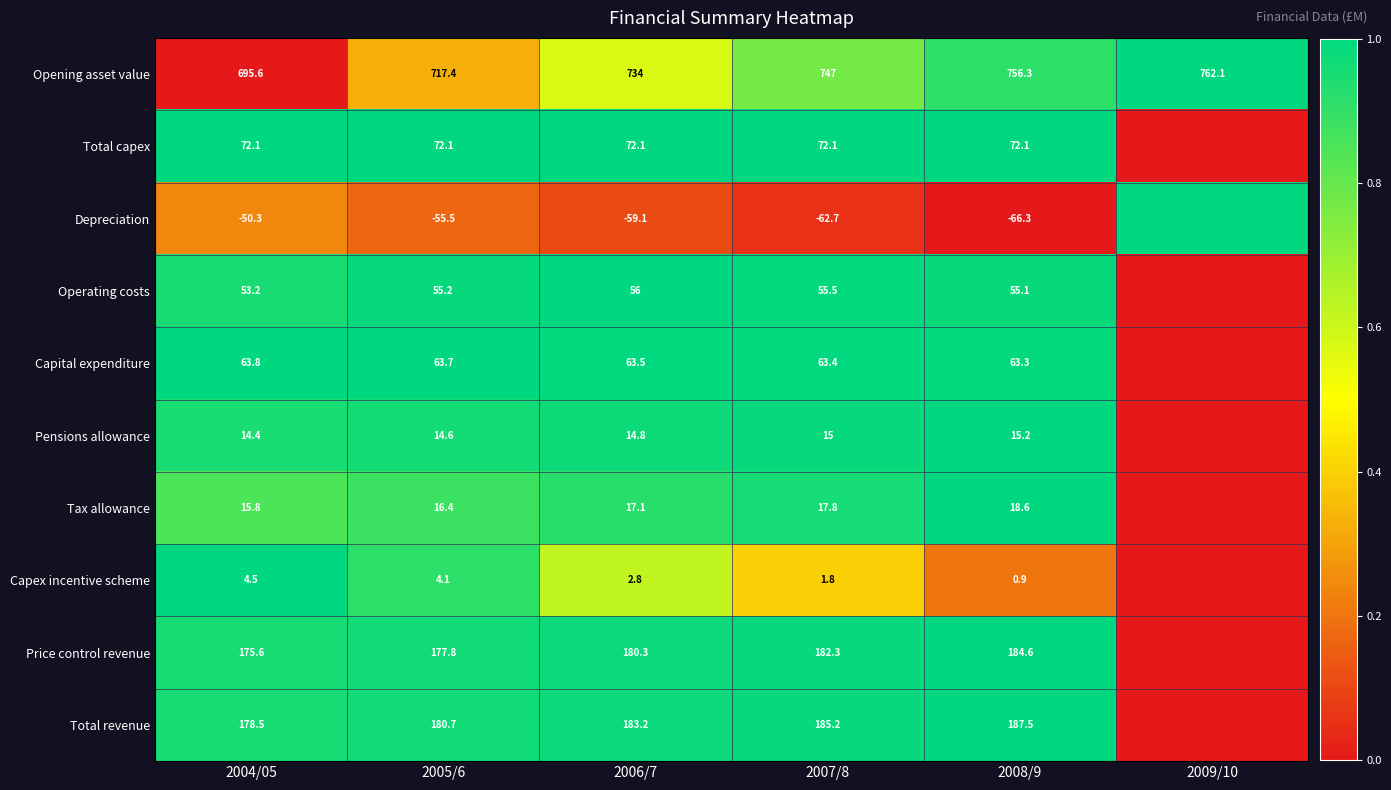

Which series changed the most between 2004/05 and 2008/9?

Opening asset value